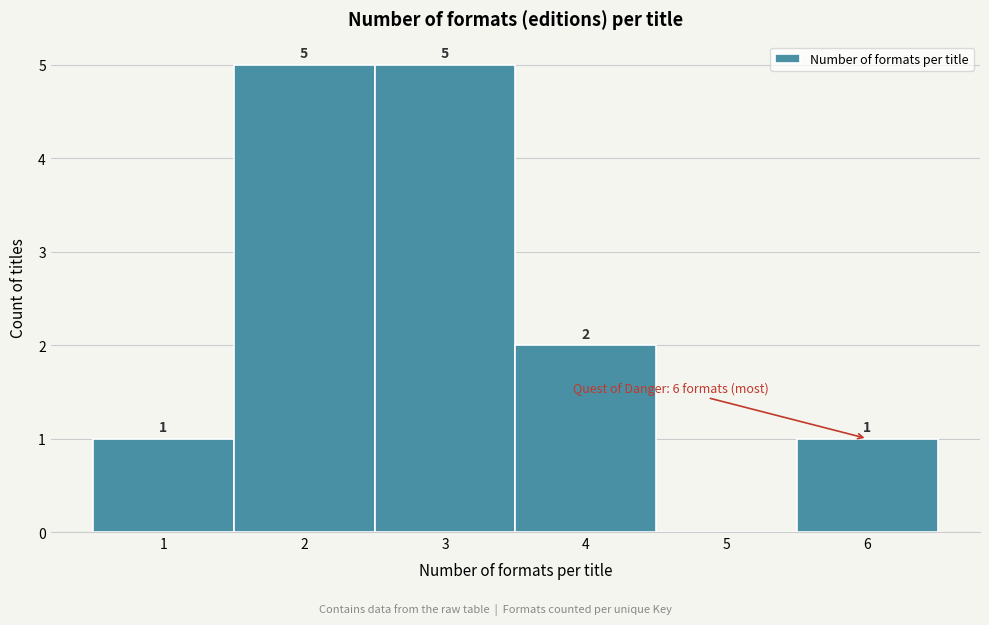

Reading right to left, extract all data points from this chart.

6=1	5=0	4=2	3=5	2=5	1=1